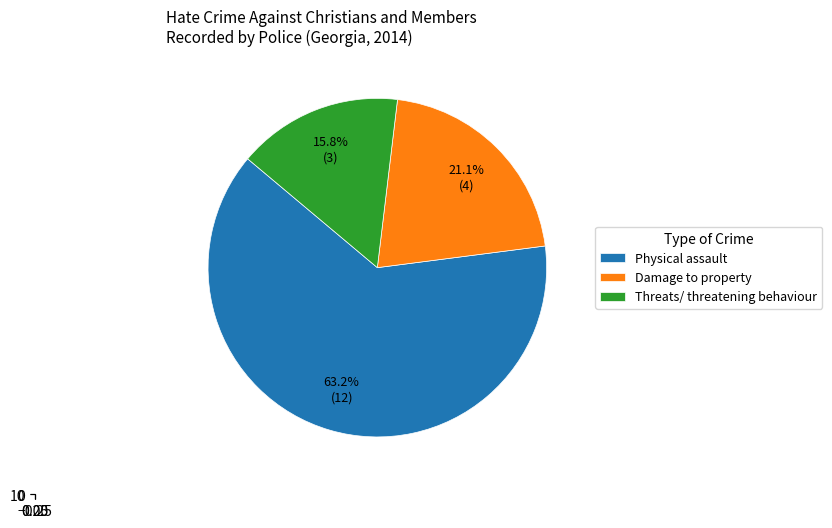

To the nearest percent, what percentage of the pie is Physical assault?

63%